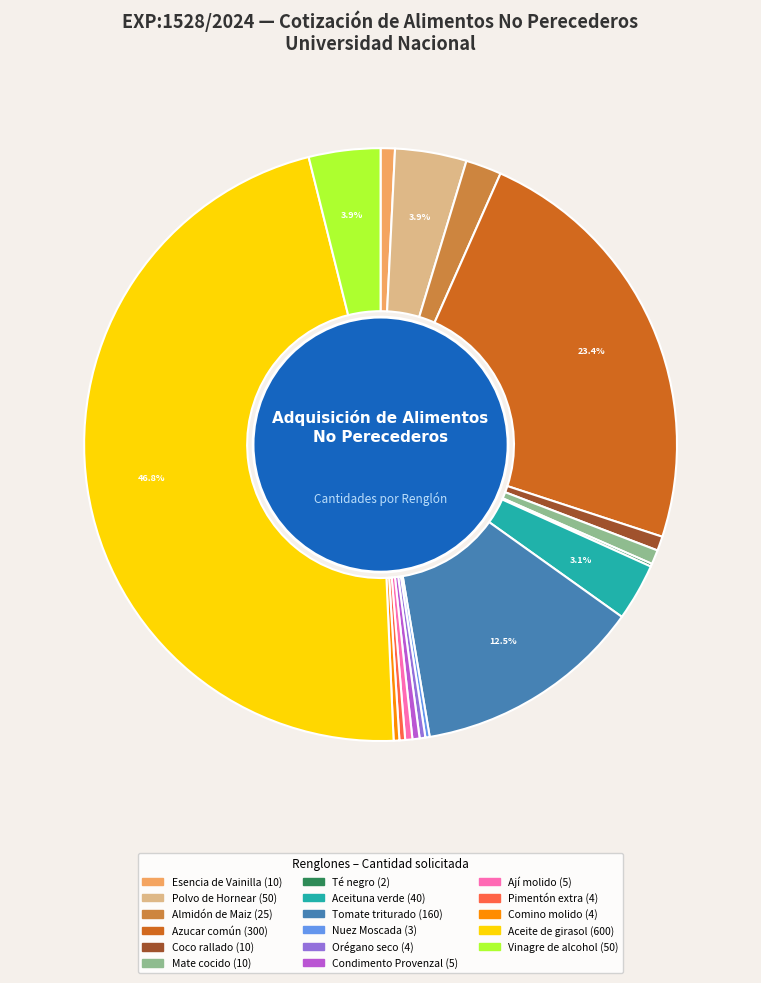

What portion of the pie excludes Aceite de girasol?

53.2%